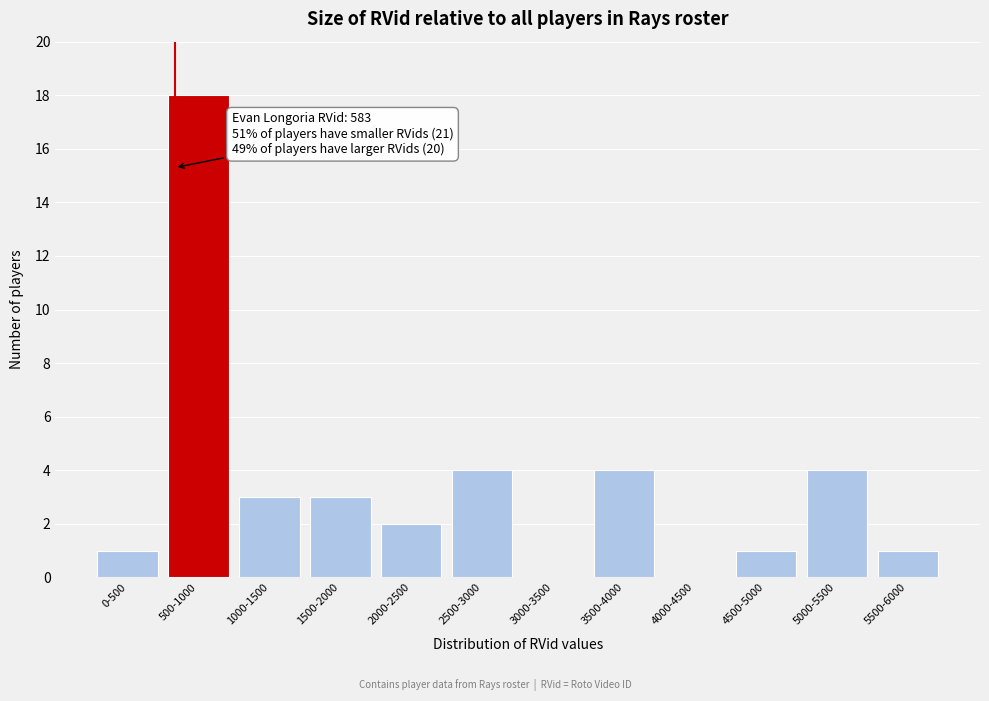

Reading left to right, transcribe all the data shown in this chart.

0-500=1	500-1000=18	1000-1500=3	1500-2000=3	2000-2500=2	2500-3000=4	3000-3500=0	3500-4000=4	4000-4500=0	4500-5000=1	5000-5500=4	5500-6000=1